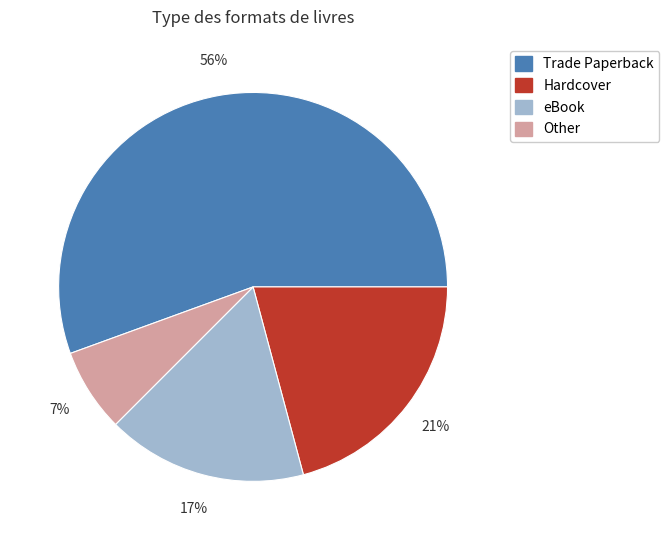

To the nearest percent, what portion does Other represent?

7%